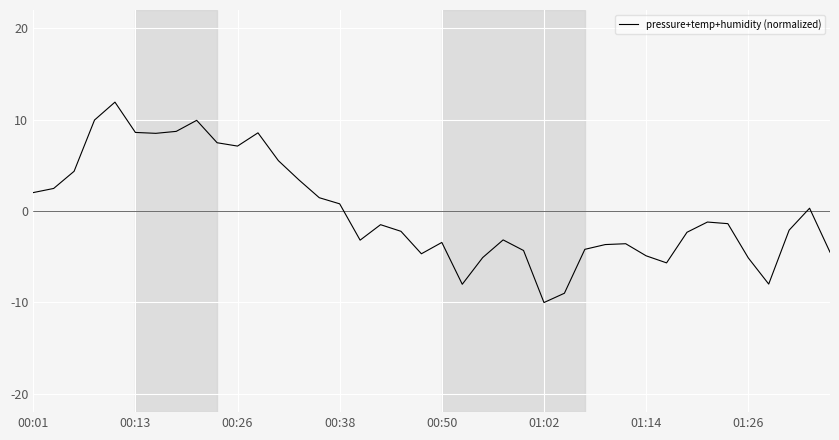

What is the difference between the maximum and minimum values?

21.9